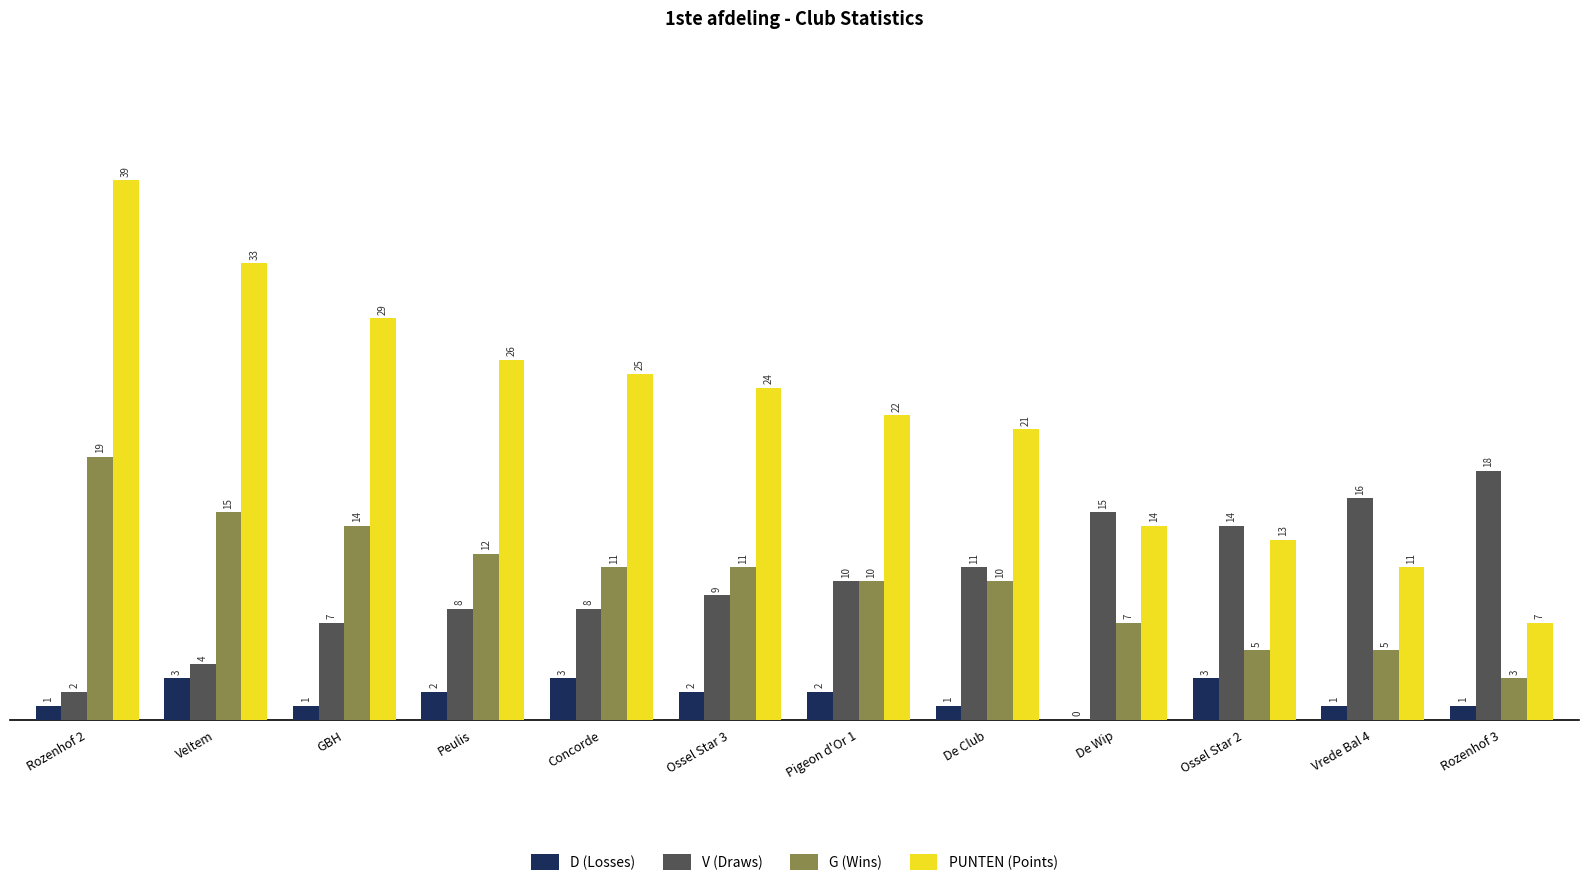

The value of D (Losses) at GBH is 1. True or false?

True